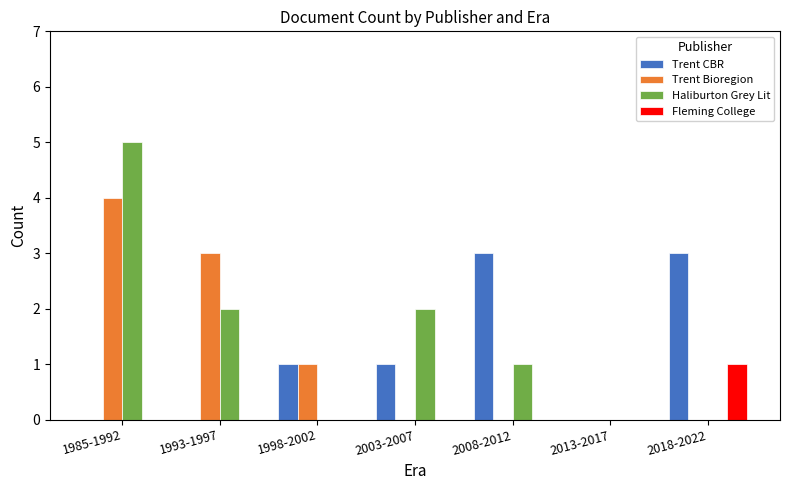

The Haliburton Grey Lit series shows 2 at 1993-1997. True or false?

True